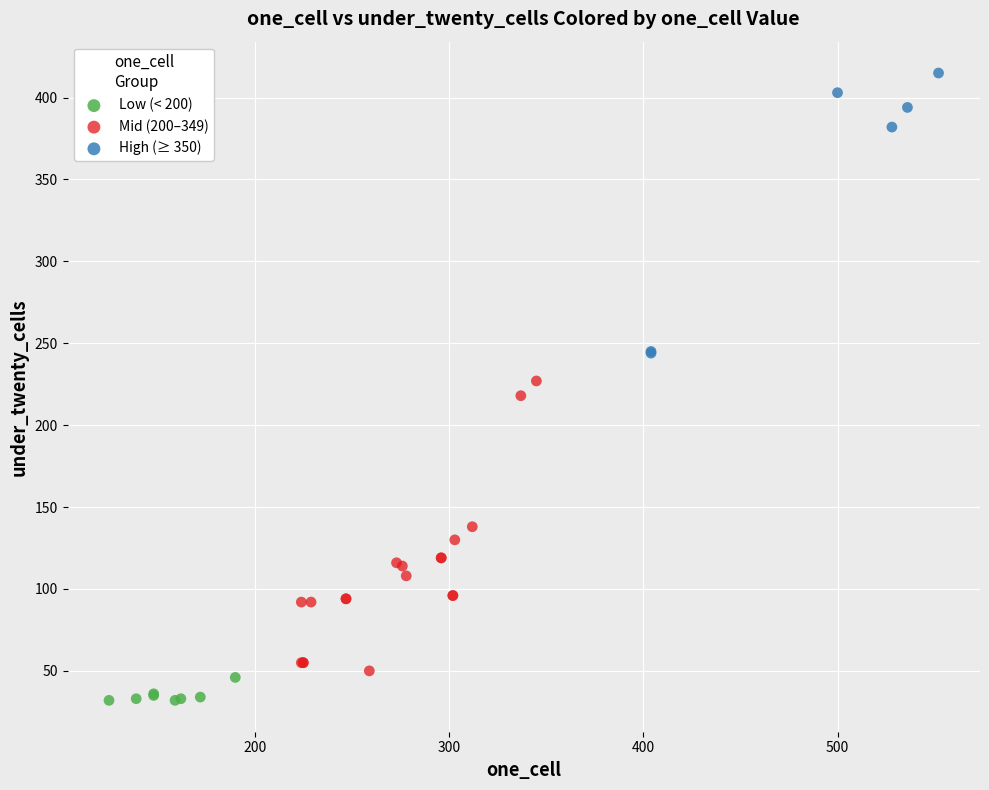

Which series reaches the minimum Y coordinate?

Low (< 200)